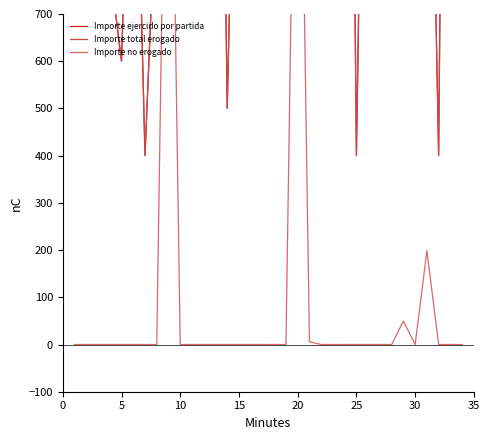

True or false: Importe no erogado and Importe total erogado cross at least once.

False